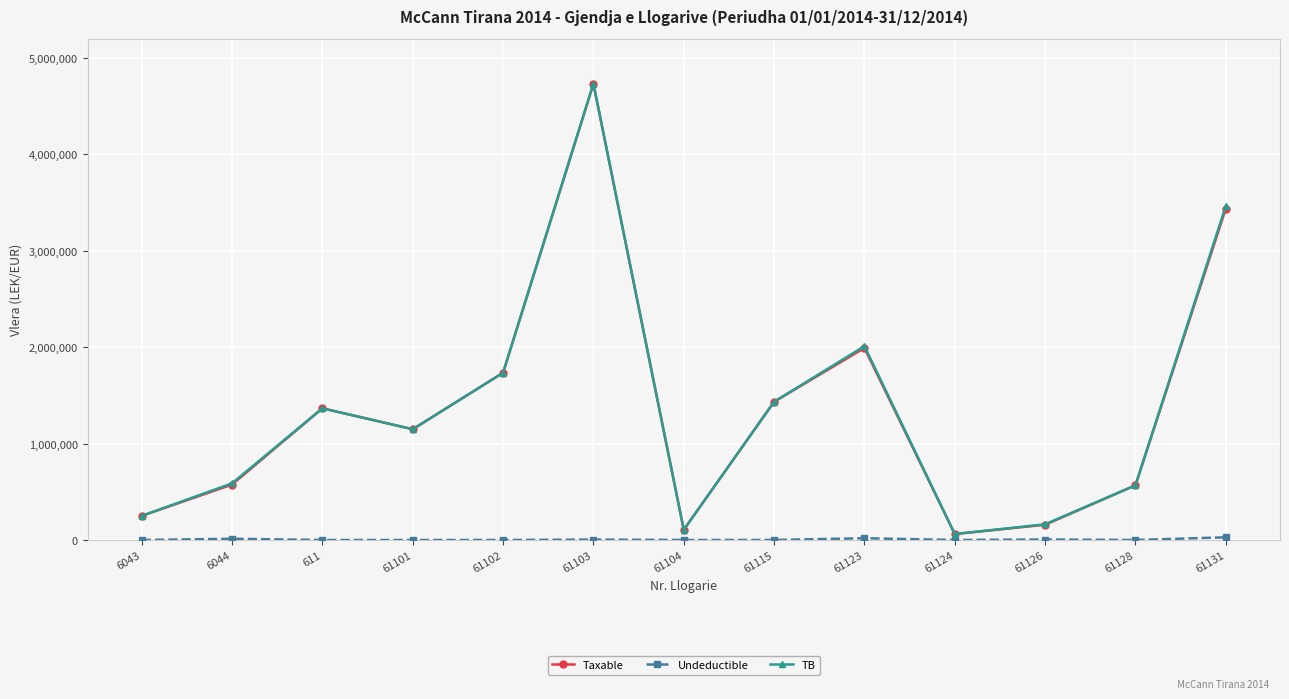

Where does the Taxable series first go above 1149043?

611